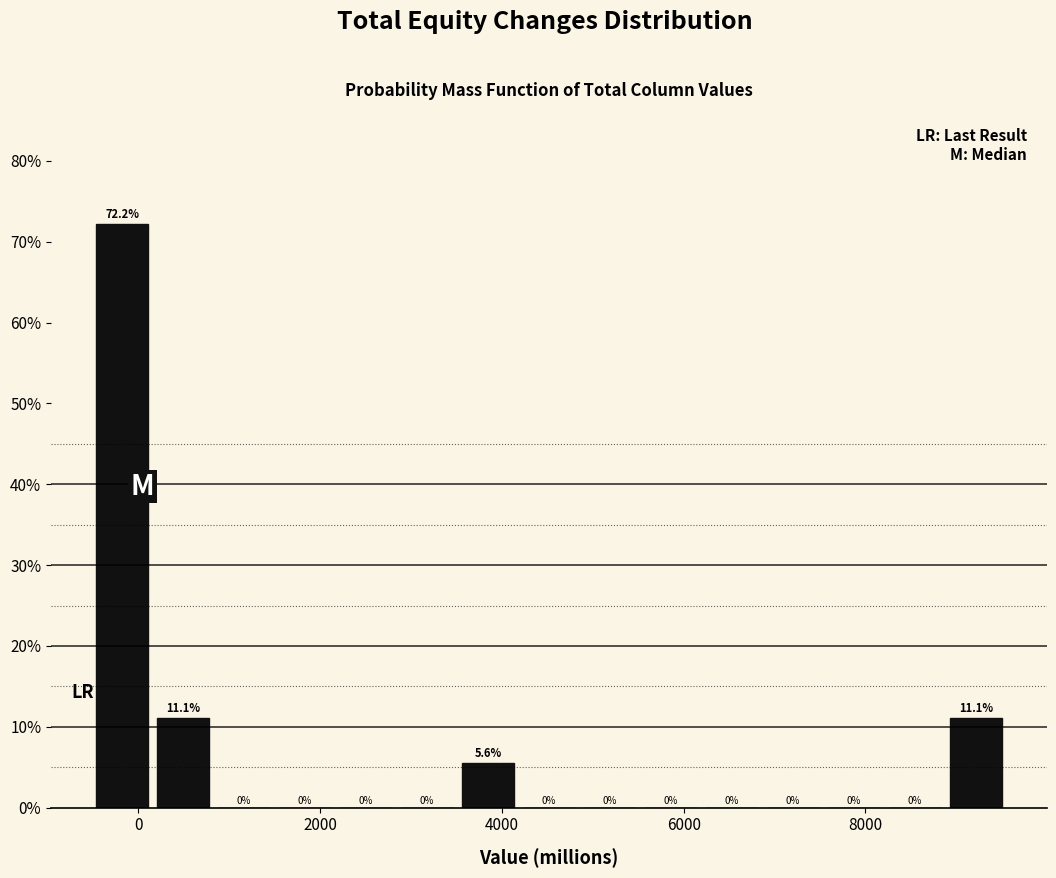

Read against the x-axis, roughly where is the centre of the tallest bar?

-200